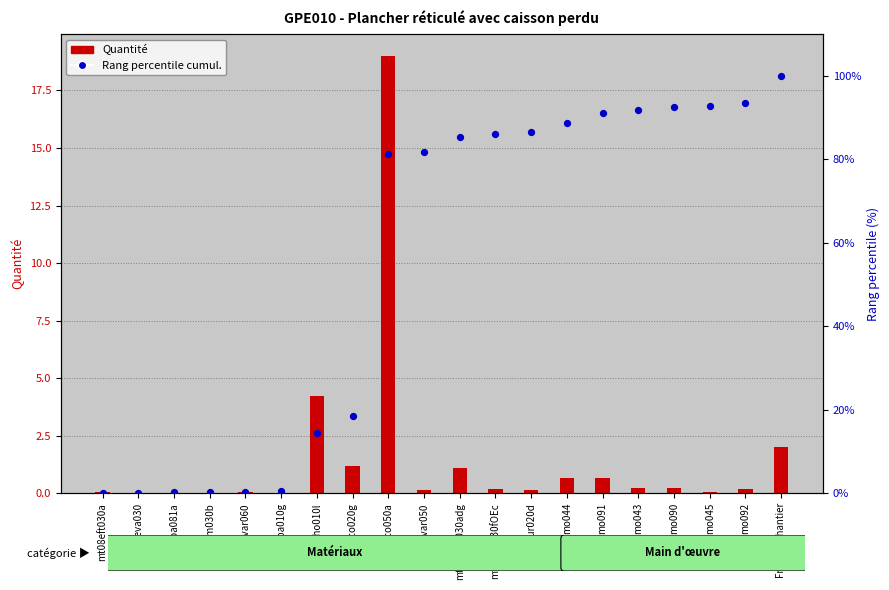

Which series contains the lowest Y value?

Quantité